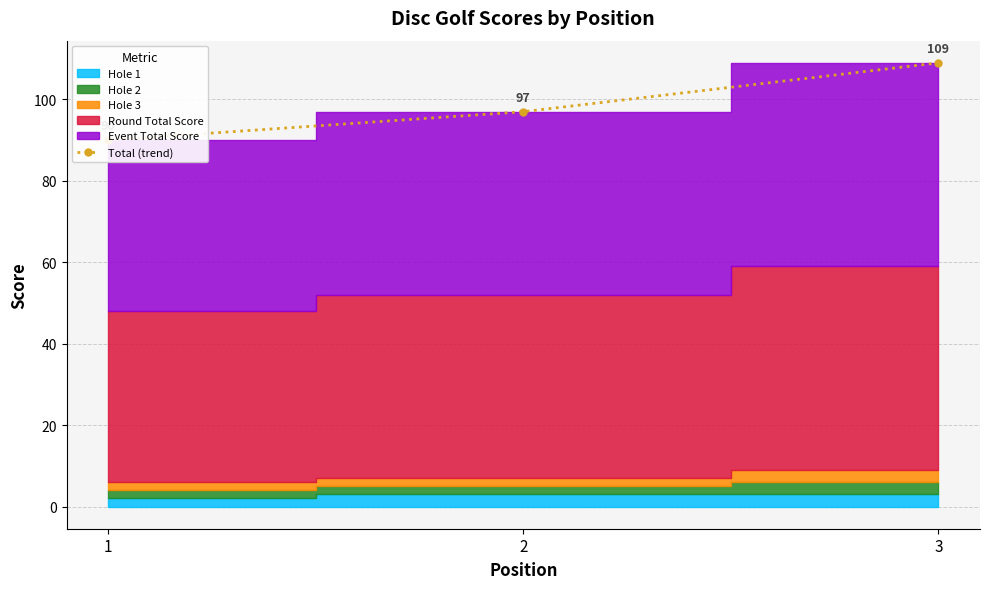

What is the average value?

99